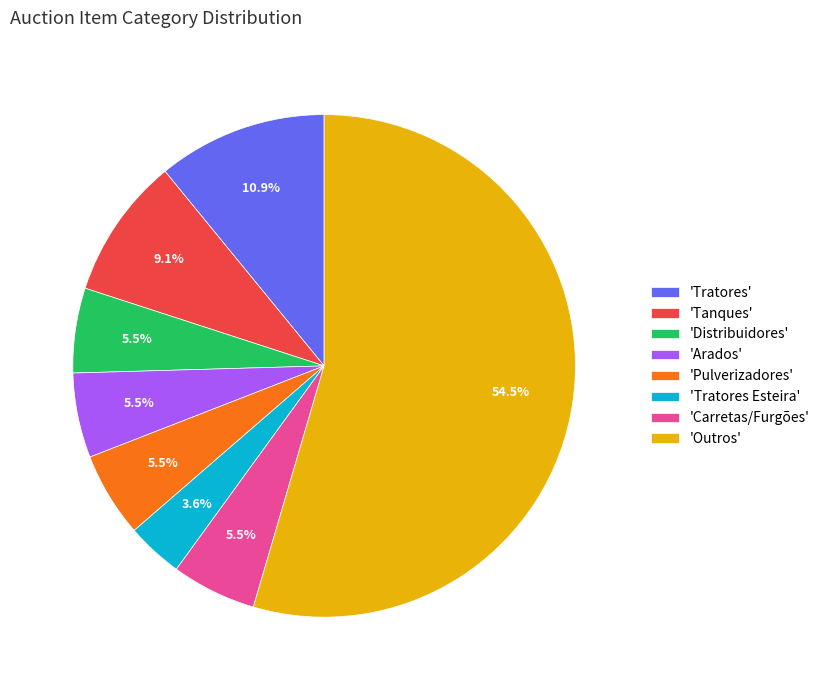

What percentage is NOT represented by 'Tratores'?

89.1%